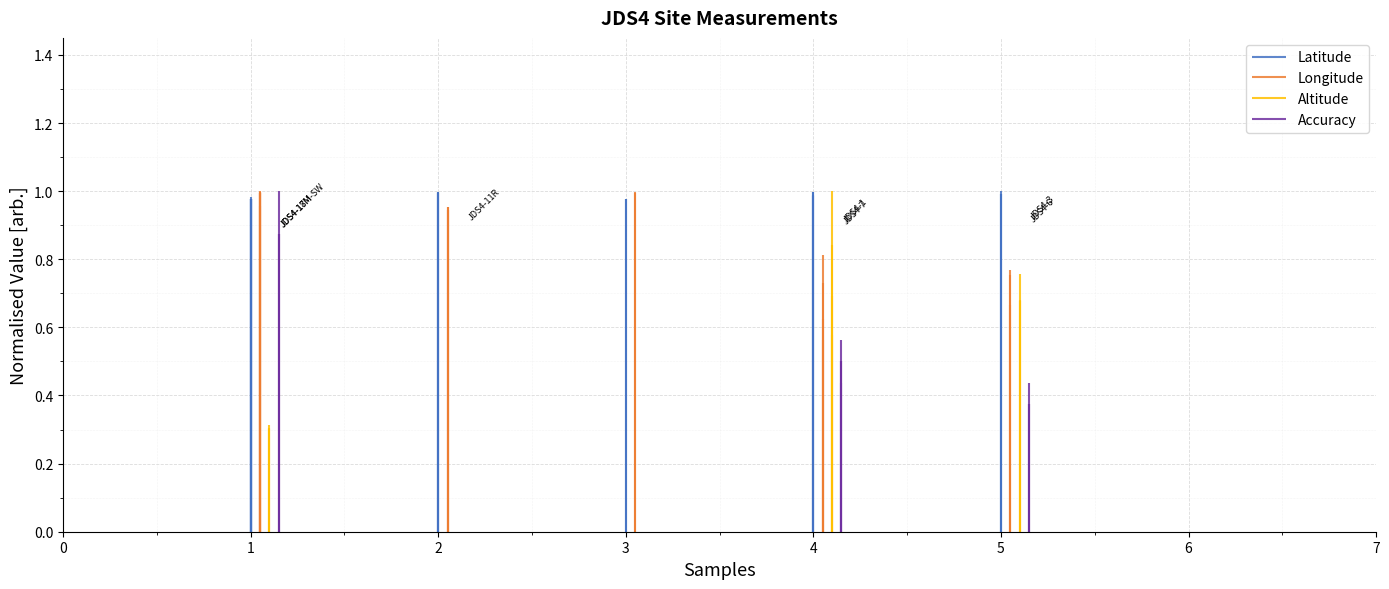

True or false: Accuracy and Latitude intersect in this chart.

False